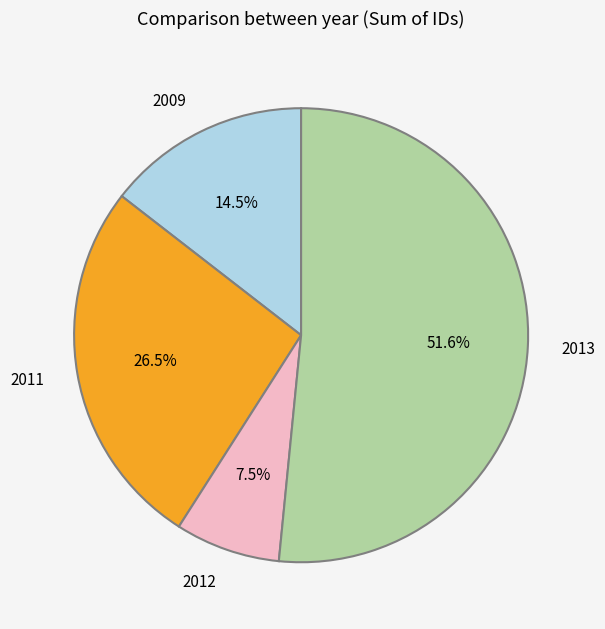

Which has a higher value, 2013 or 2009?

2013